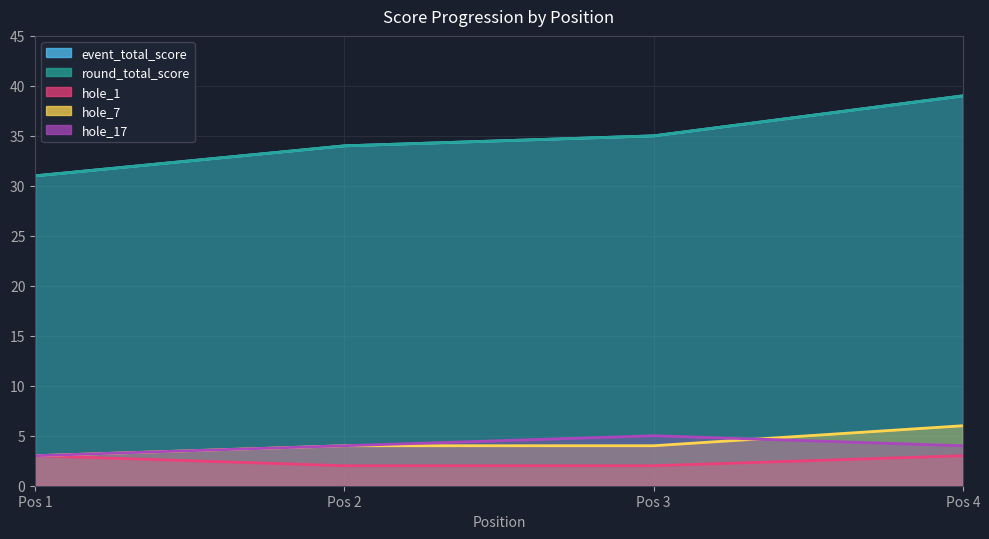

How many intersections are there between hole_17 and hole_7?

1